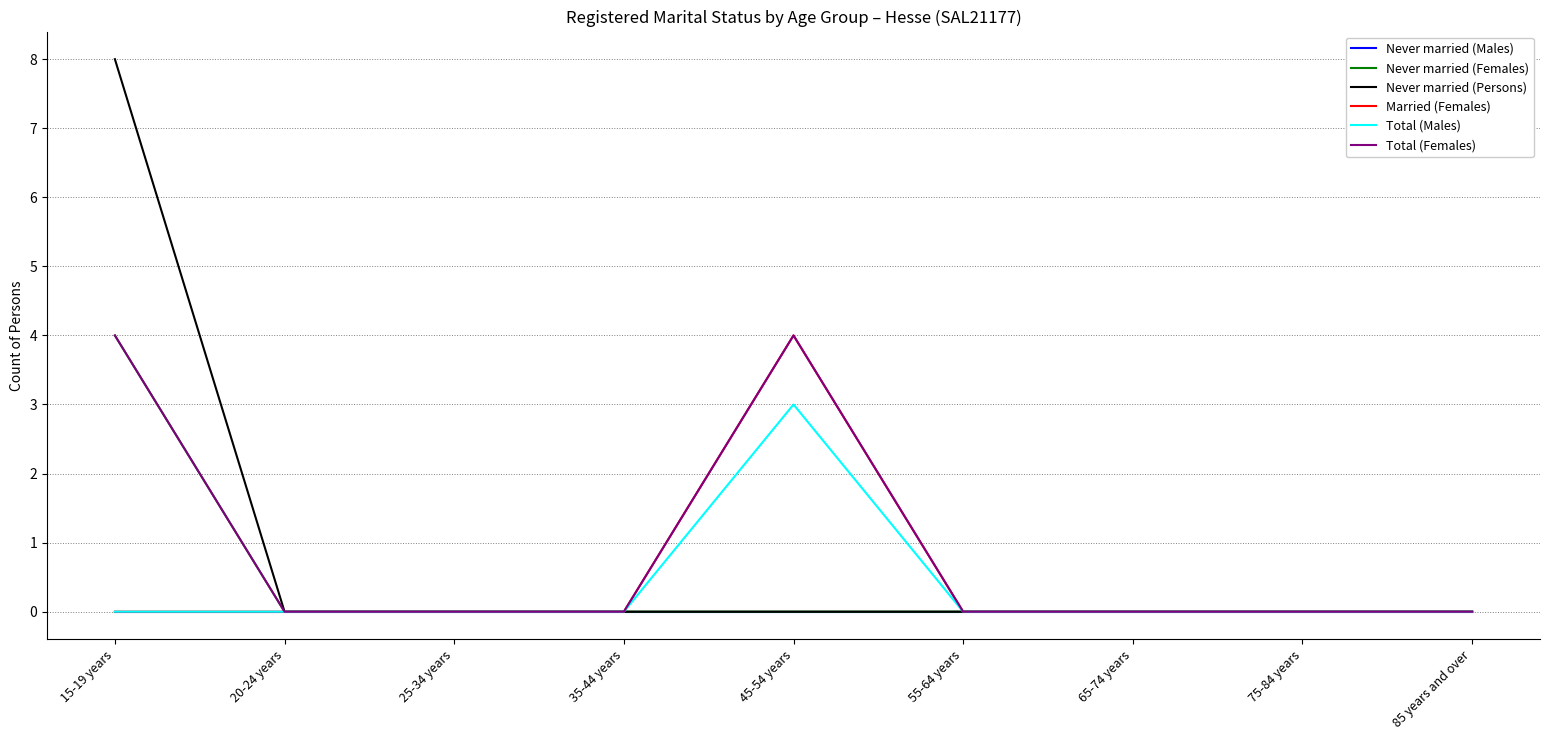

At which category is the sum across all series the highest?

15-19 years